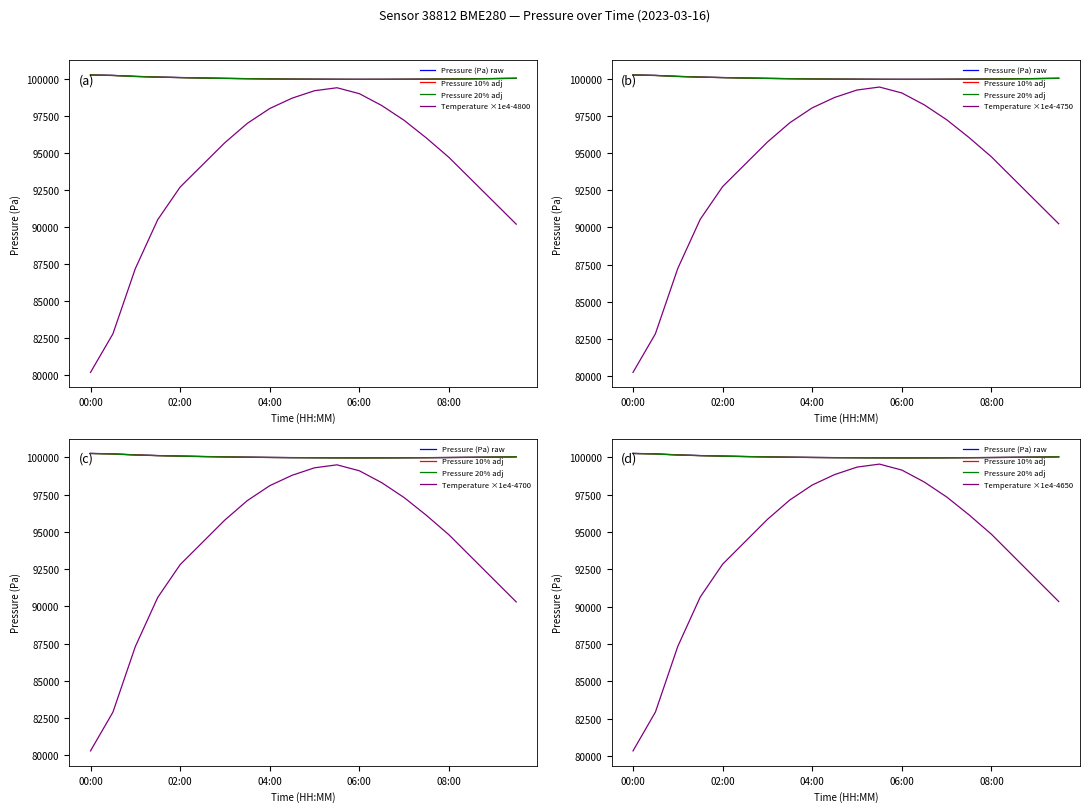

Which category has the lowest value in the temperature series?

00:00